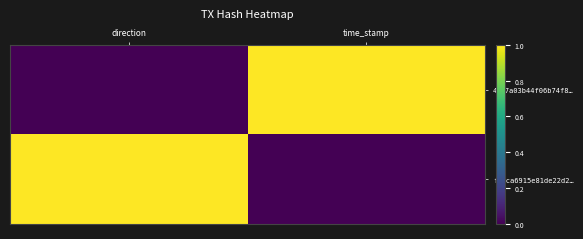

What is the total value across all series at time_stamp?

1